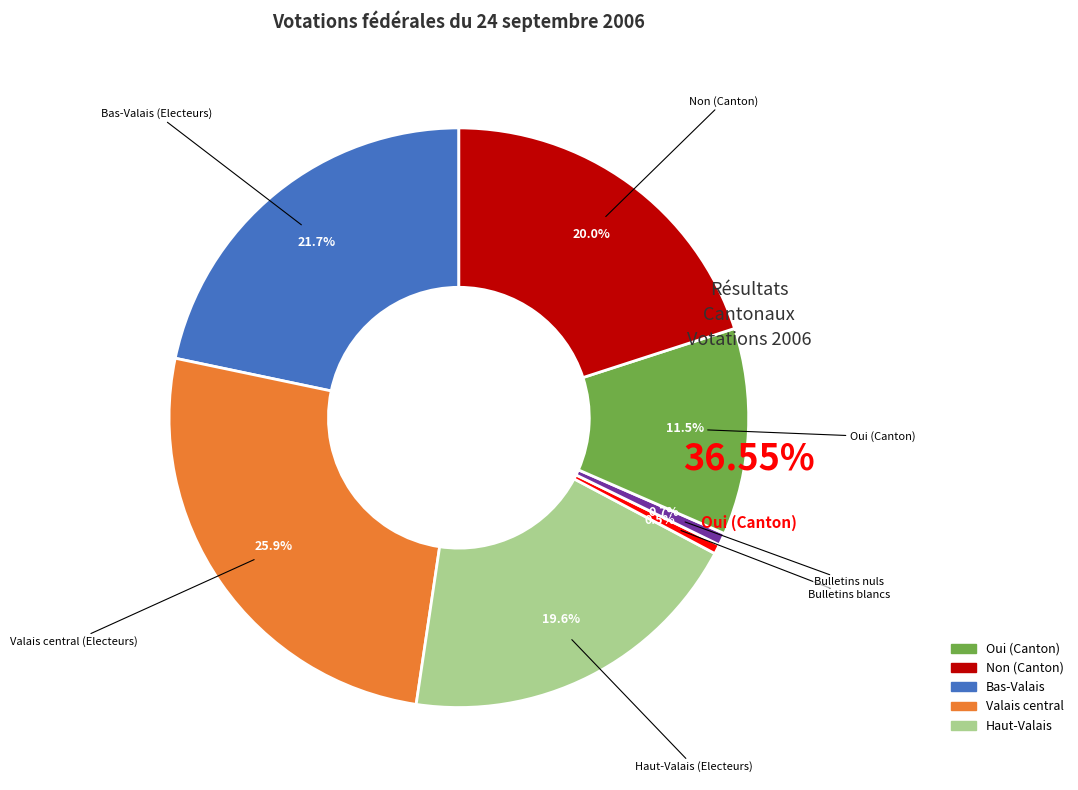

Is there a majority slice in this chart?

No